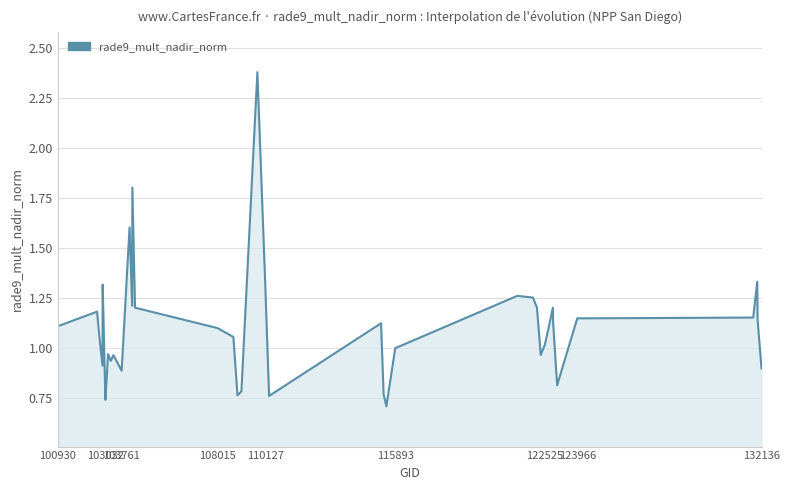

What is the difference between the maximum and minimum values?

1.7